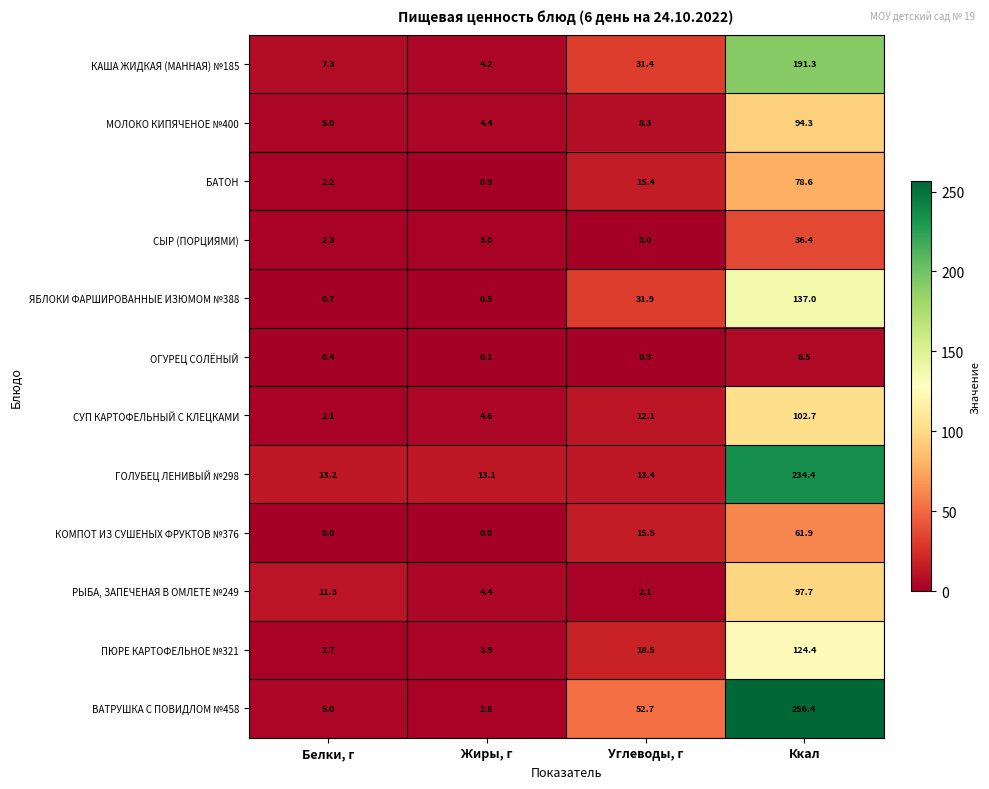

What is the average value of the СЫР (ПОРЦИЯМИ) series?

10.4